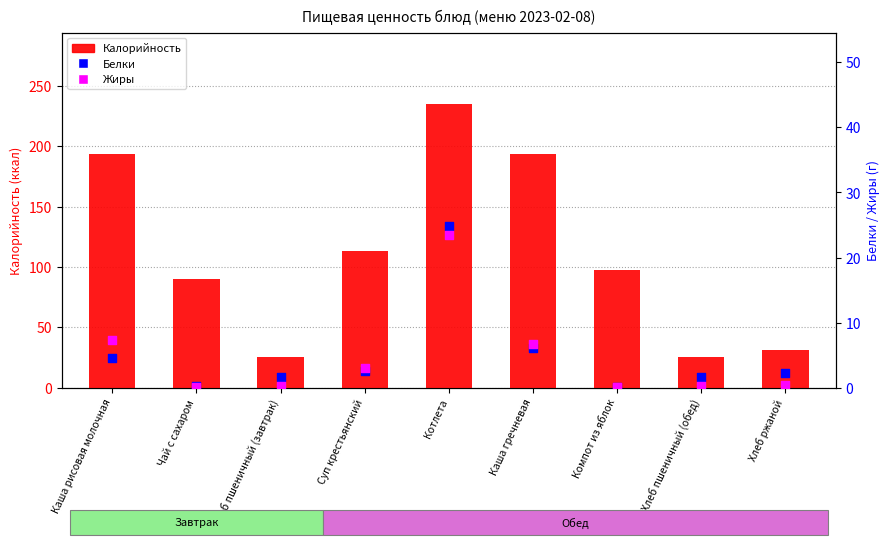

Which series reaches the maximum Y coordinate?

Калорийность